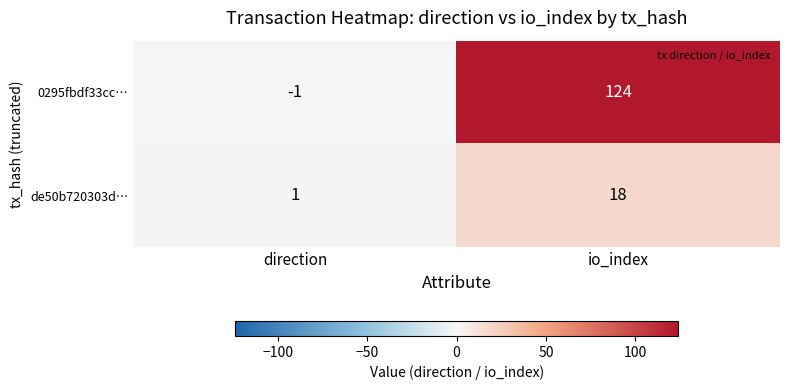

At how many categories does at least one series exceed 10?

1